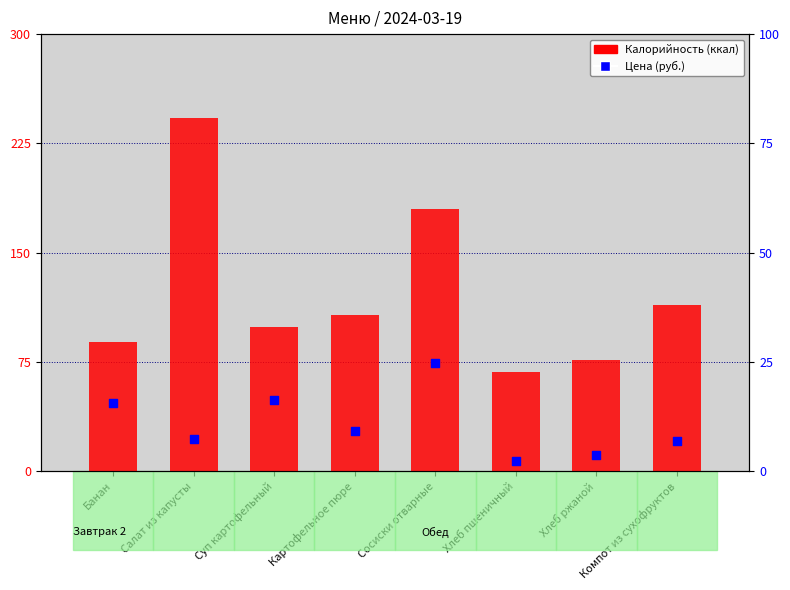

What are all the series names shown in the legend?

Калорийность, Цена (руб.)